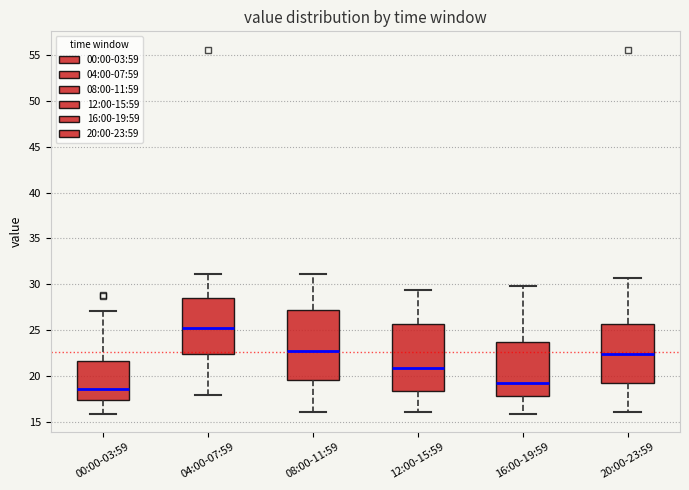

Where is the upper edge of the box for 00:00-03:59 on the y-axis? The values are not printed on the chart, so give them approximately, as read against the axis.

21.5